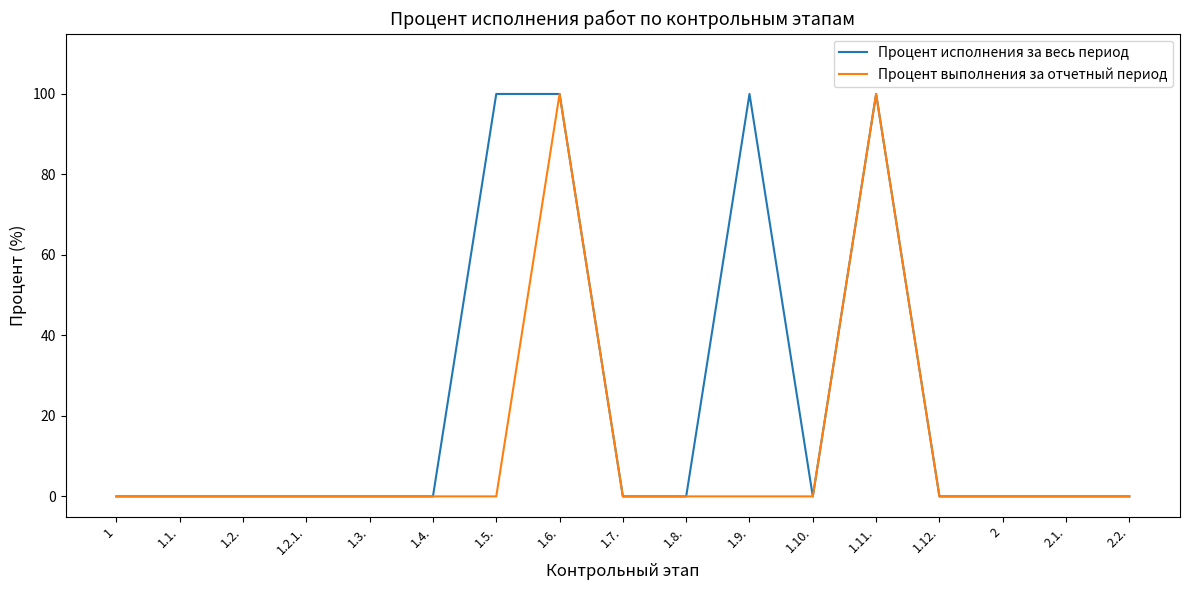

Between 1.5. and 1.7., which series saw the biggest shift?

Процент исполнения за весь период